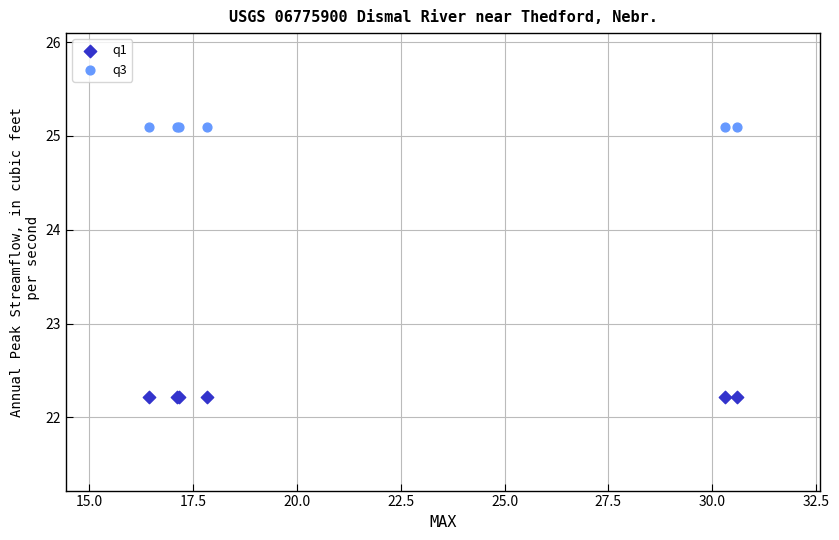

Which series contains the highest Y value?

q3